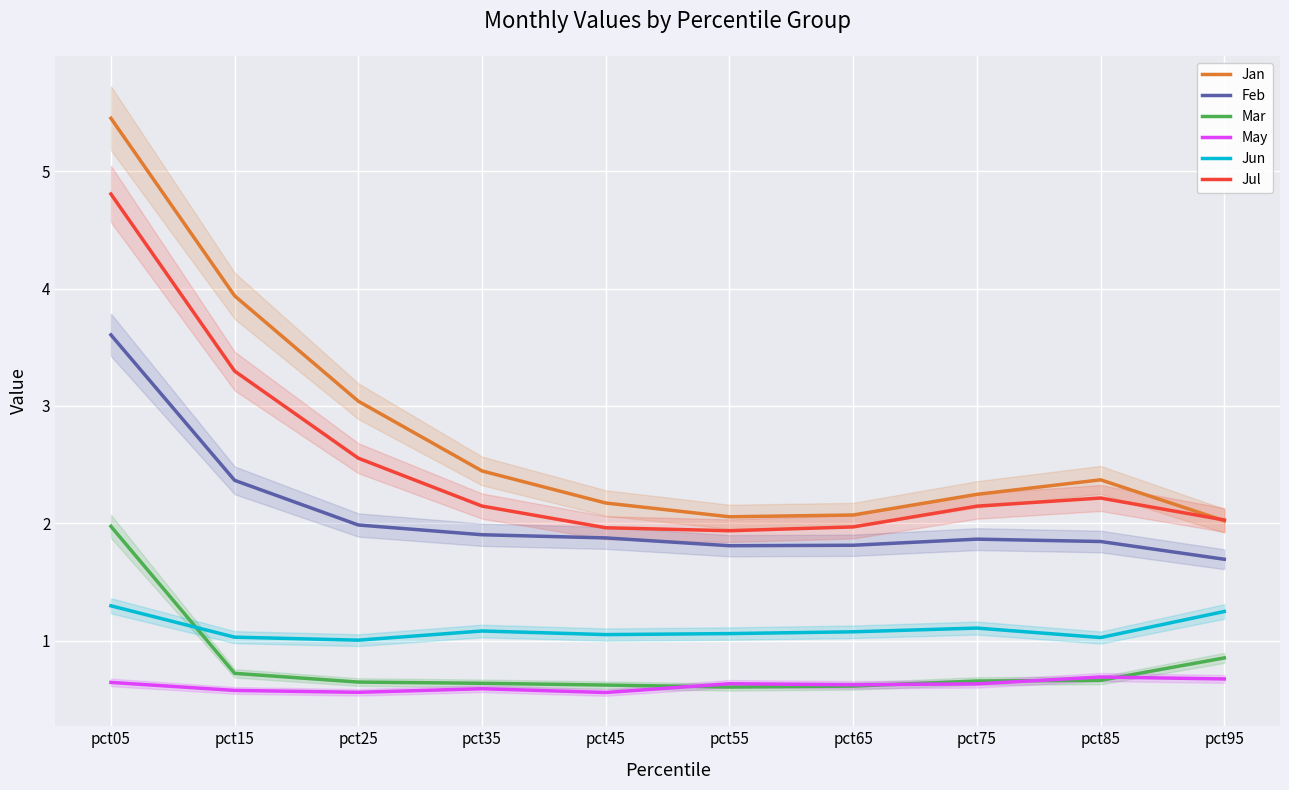

The value of Jun at pct85 is 1.0. True or false?

True